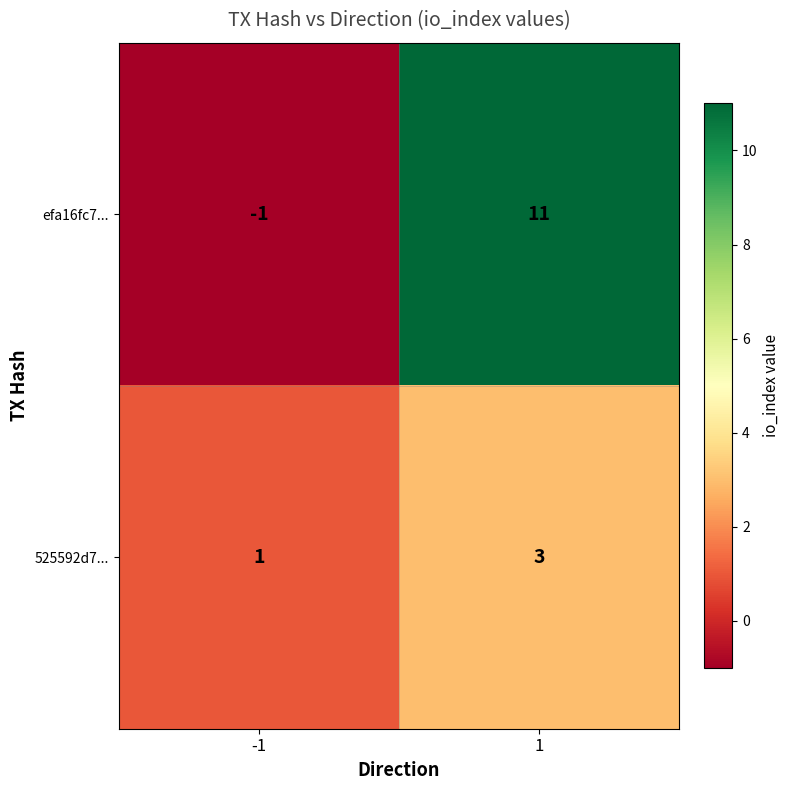

What is the sum of the 525592d7... values at 1 and -1?

4